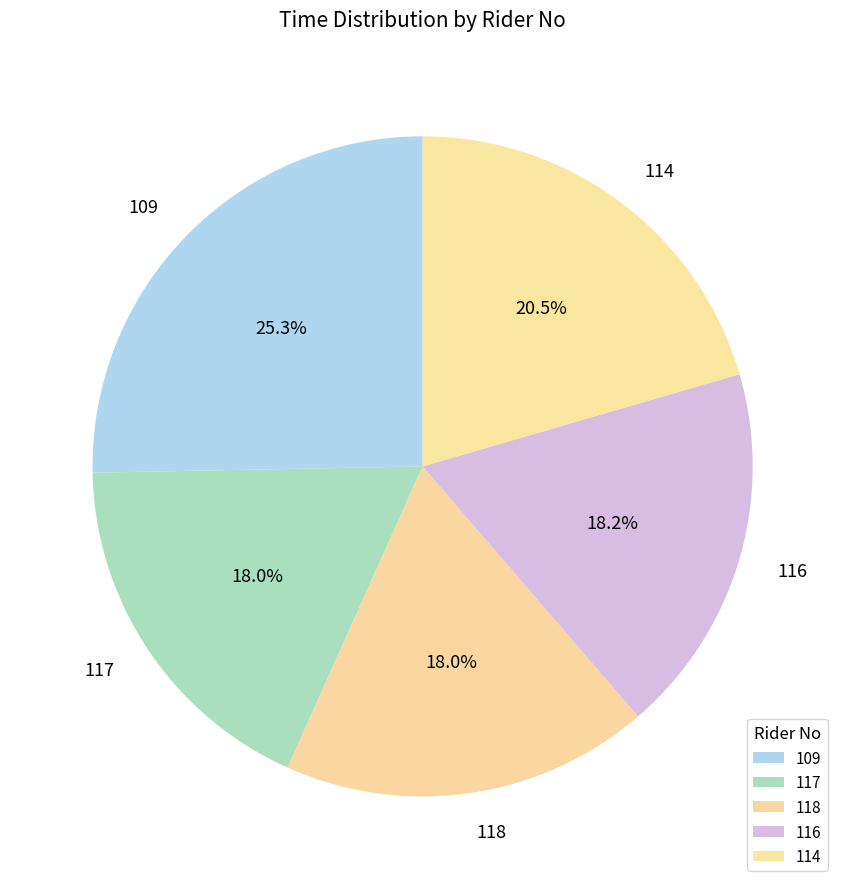

Do 118 and 109 together represent more than half of the pie?

No